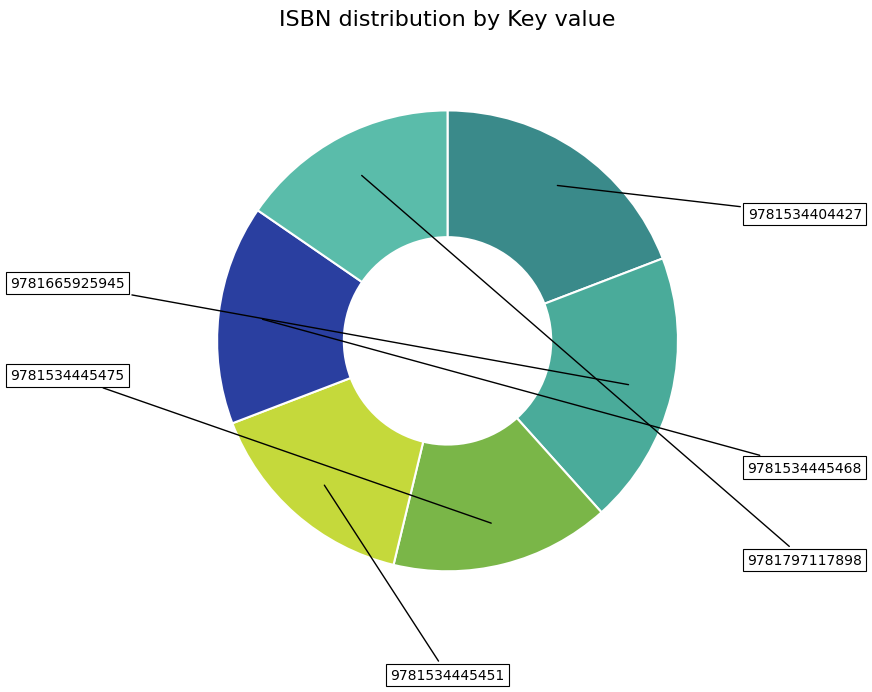

Rank the categories by value from lowest to highest.

9781534445475, 9781534445451, 9781534445468, 9781797117898, 9781534404427, 9781665925945